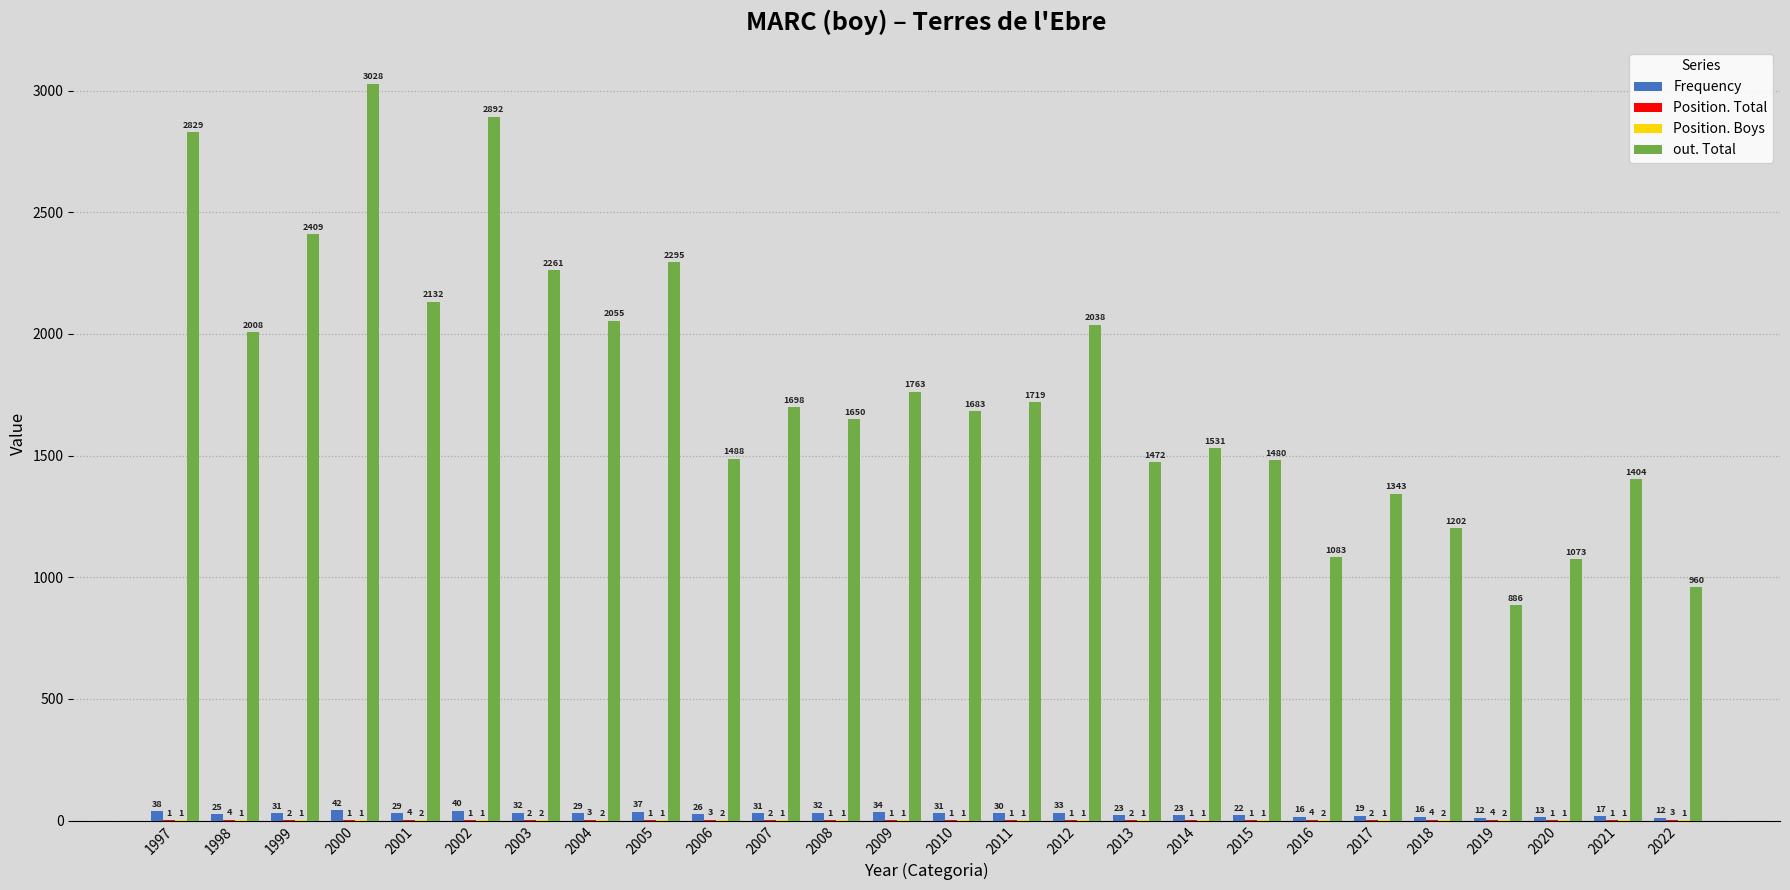

Which series changed the most between 2002 and 2016?

out. Total